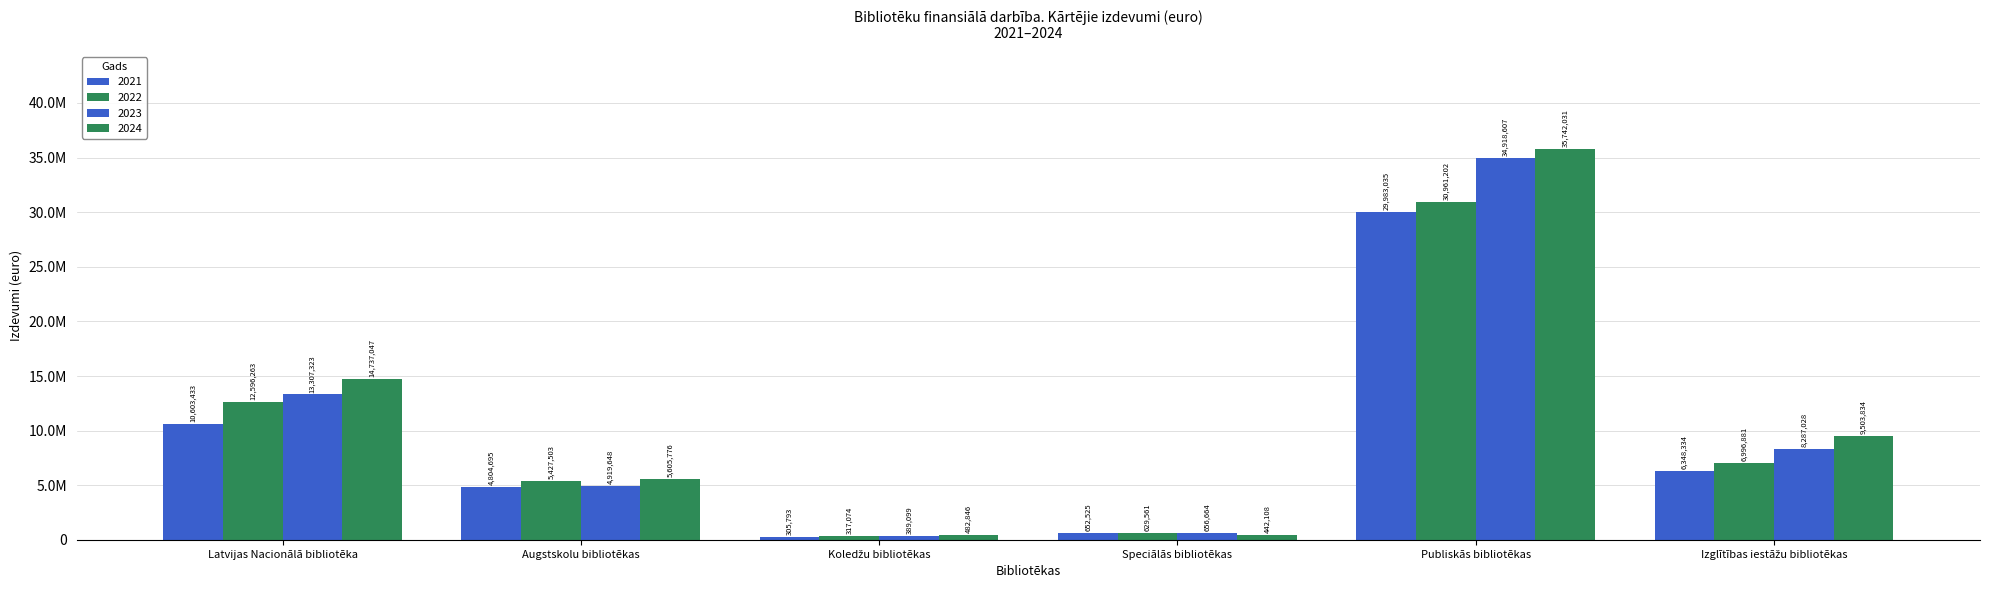

What is the minimum value for 2023?

389099